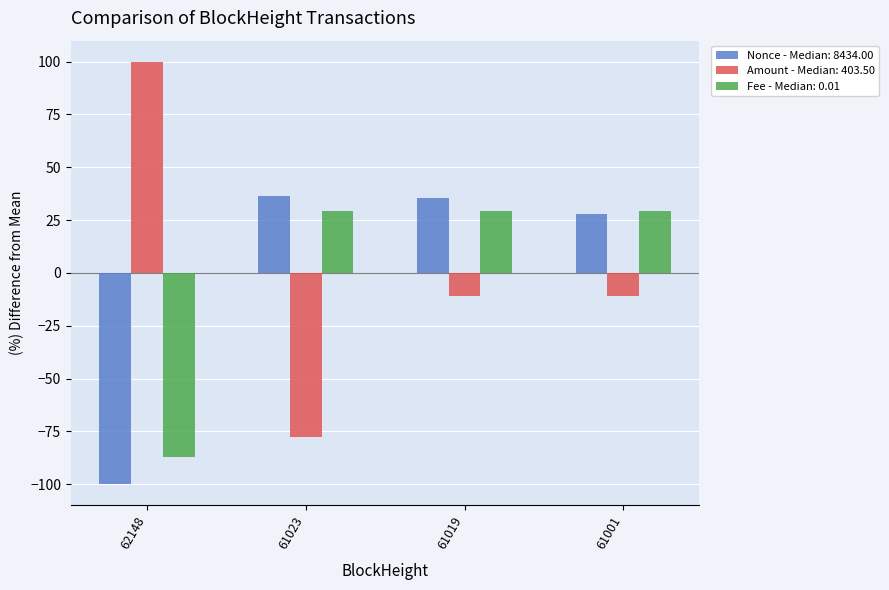

How many values in the Amount - Median: 403.50 series exceed -10?

1